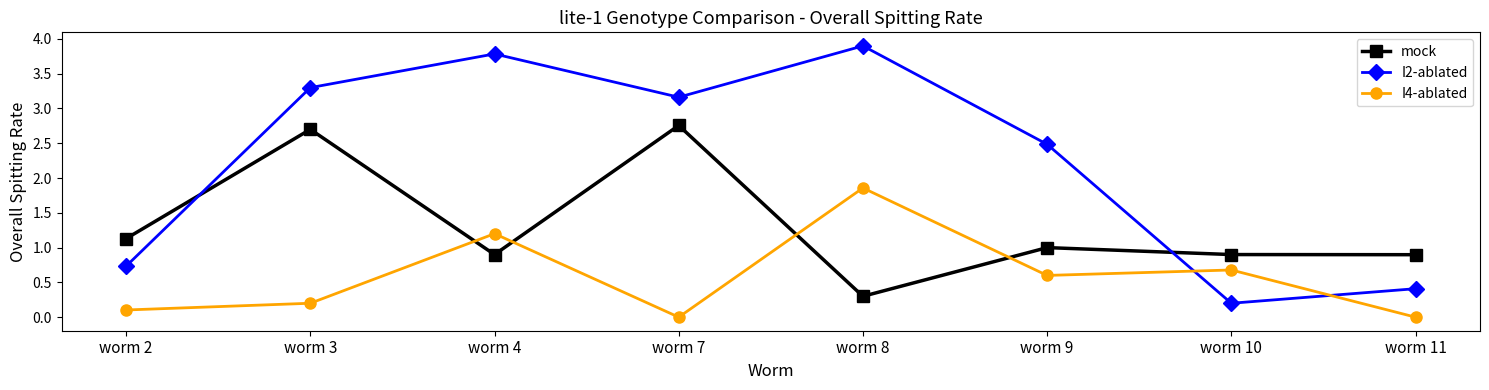

What is the lowest value of the I2-ablated series?

0.2